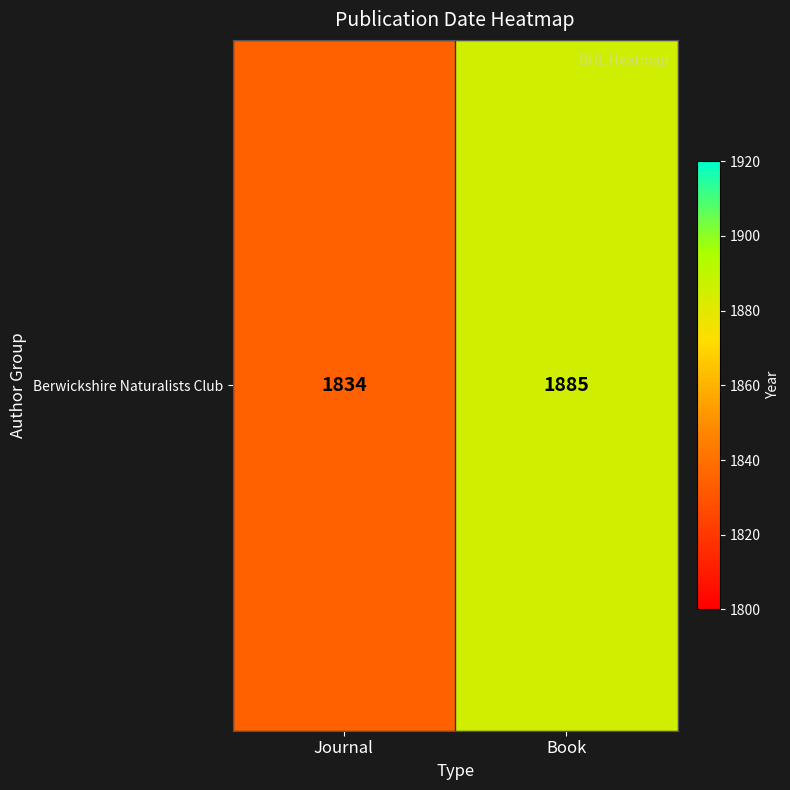

What is the change in value from Journal to Book?

+51